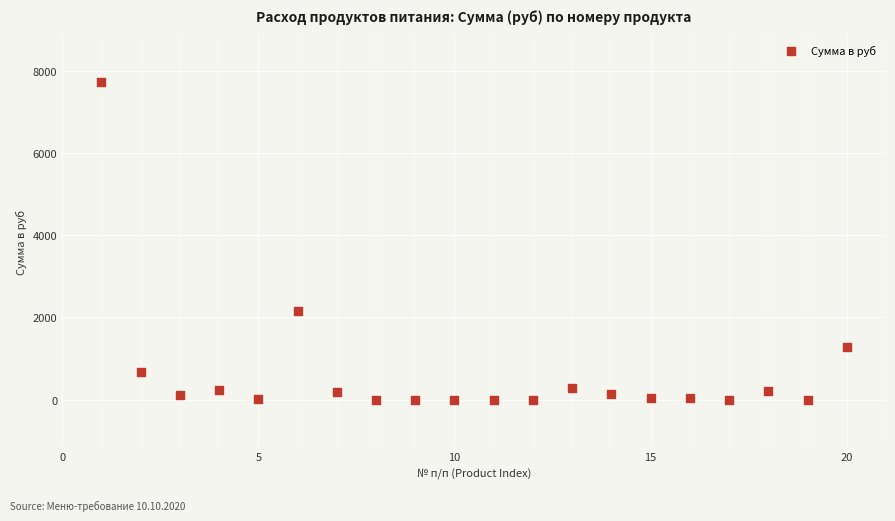

What is the range of Y values (max minus min)?

7717.5